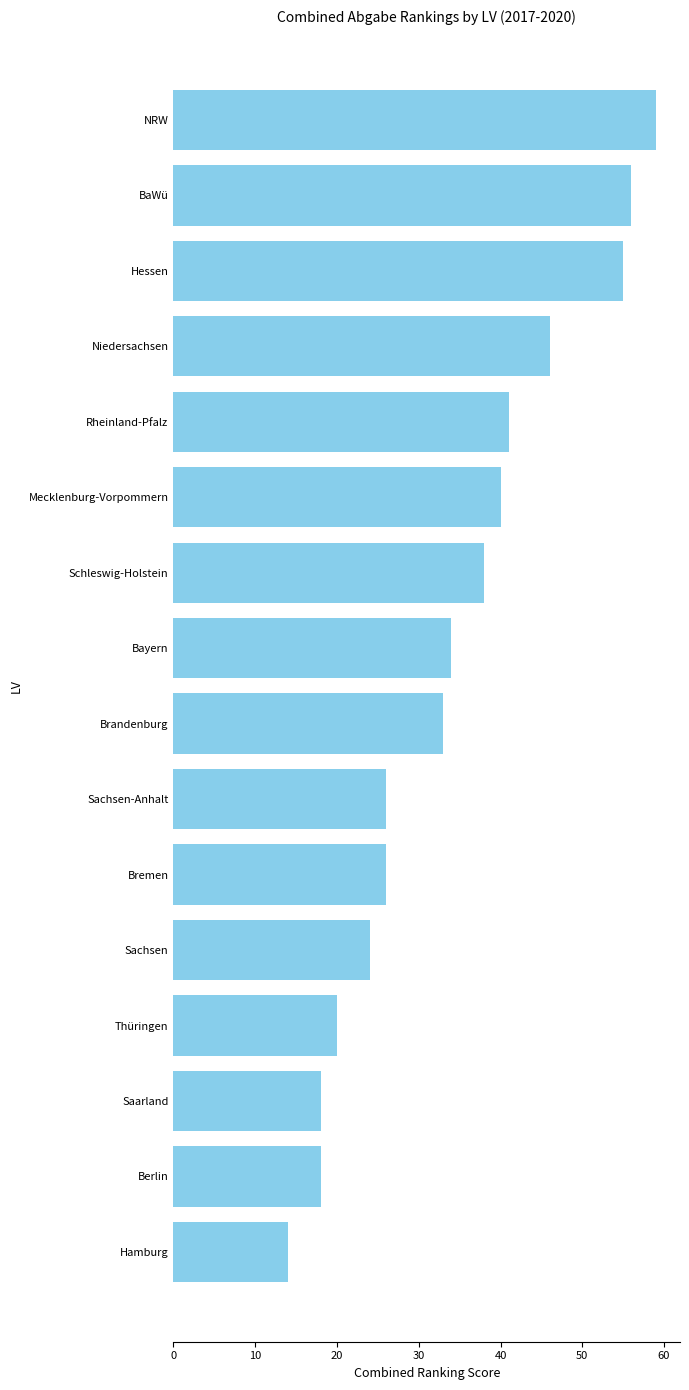

Reading top to bottom, list all the values displayed in this chart.

NRW=59	BaWü=56	Hessen=55	Niedersachsen=46	Rheinland-Pfalz=41	Mecklenburg-Vorpommern=40	Schleswig-Holstein=38	Bayern=34	Brandenburg=33	Sachsen-Anhalt=26	Bremen=26	Sachsen=24	Thüringen=20	Saarland=18	Berlin=18	Hamburg=14